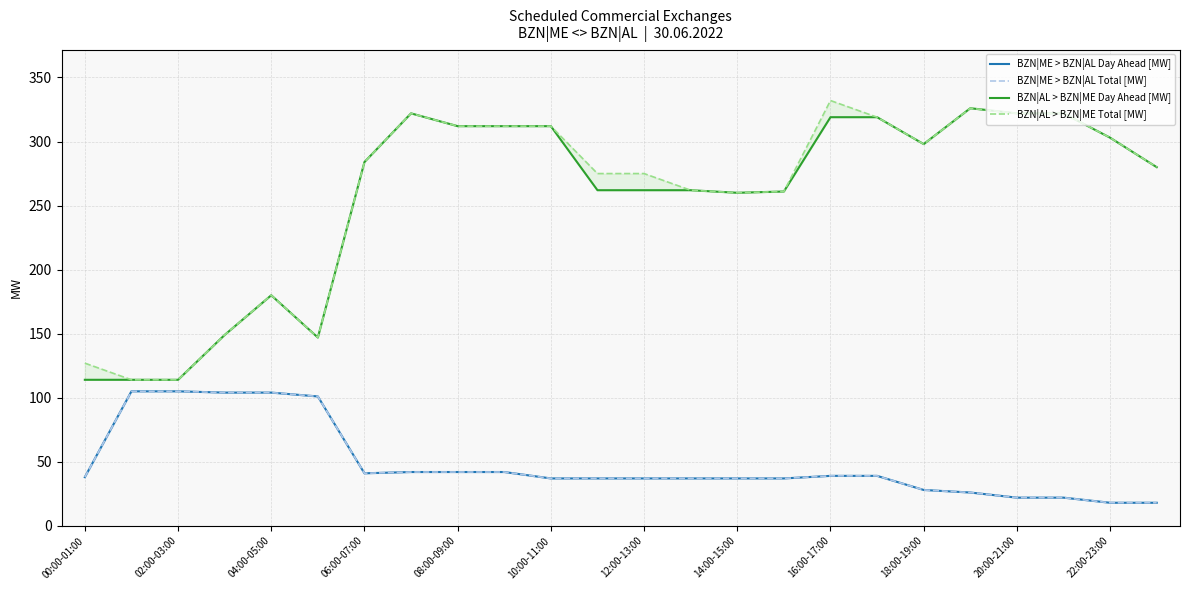

How many interior local valleys does the BZN|ME > BZN|AL Day Ahead [MW] series have?

1